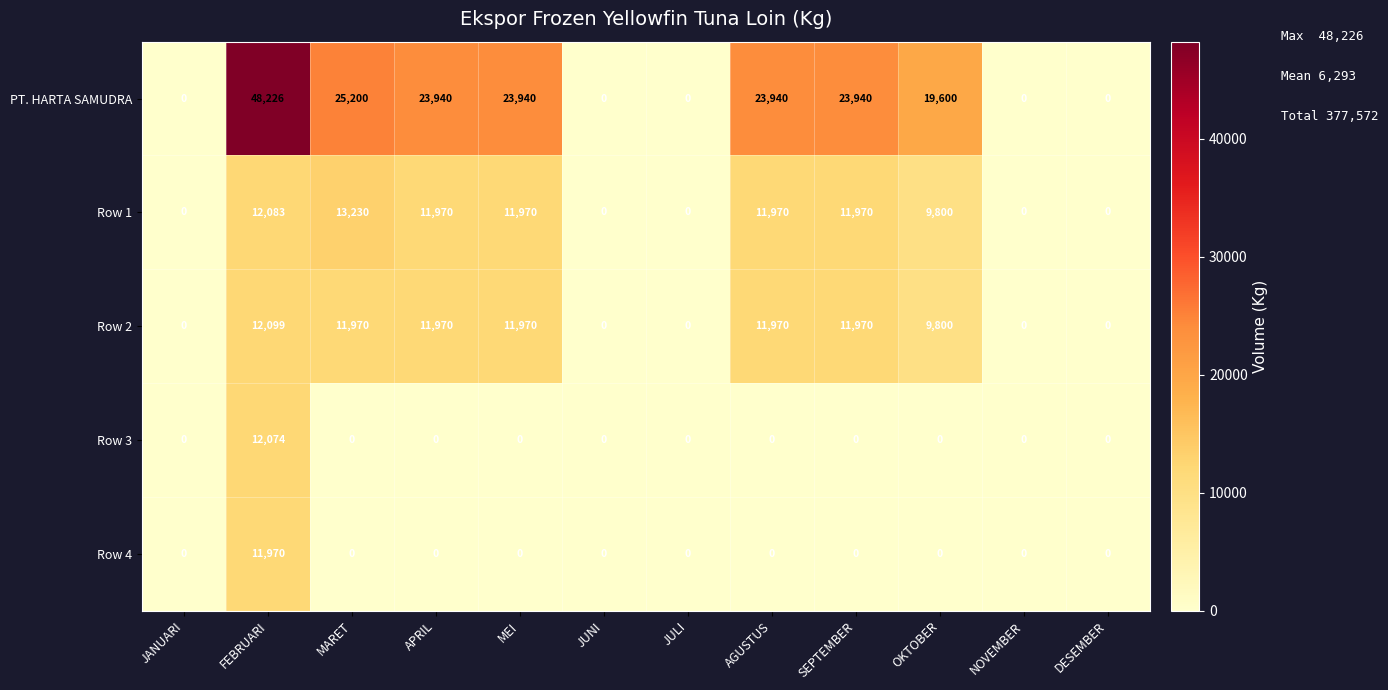

How many positive values does the Row 1 series have?

7